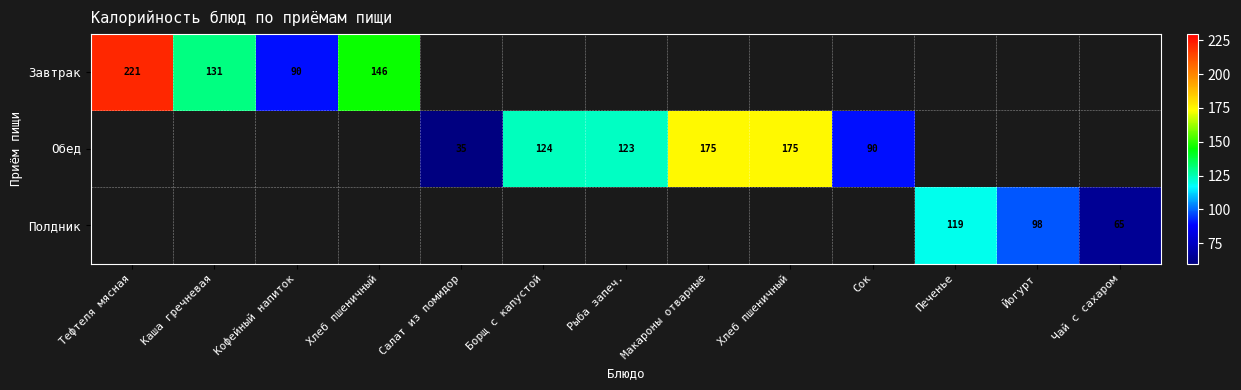

The Завтрак series shows 363.6 at Тефтеля мясная. True or false?

False